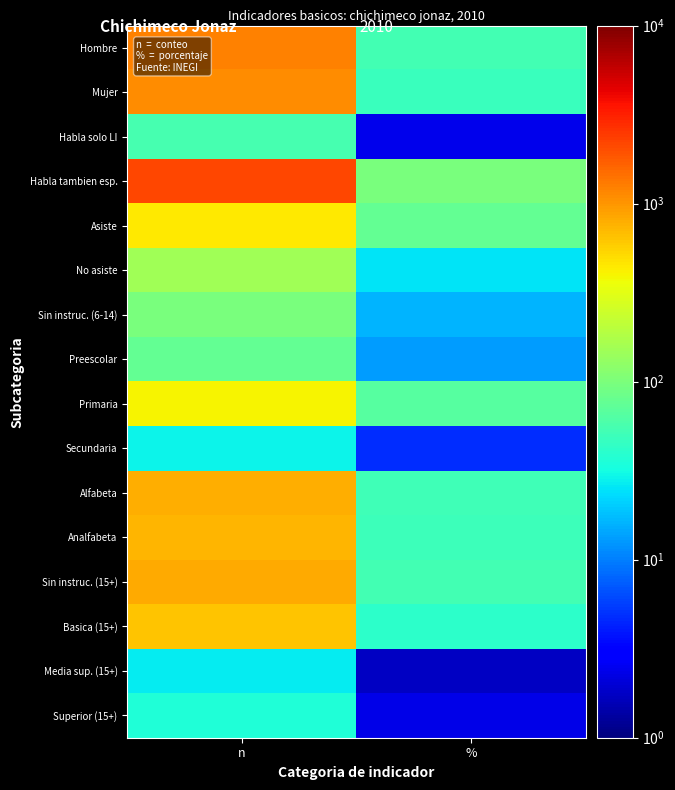

At which category is the sum across all series the highest?

n